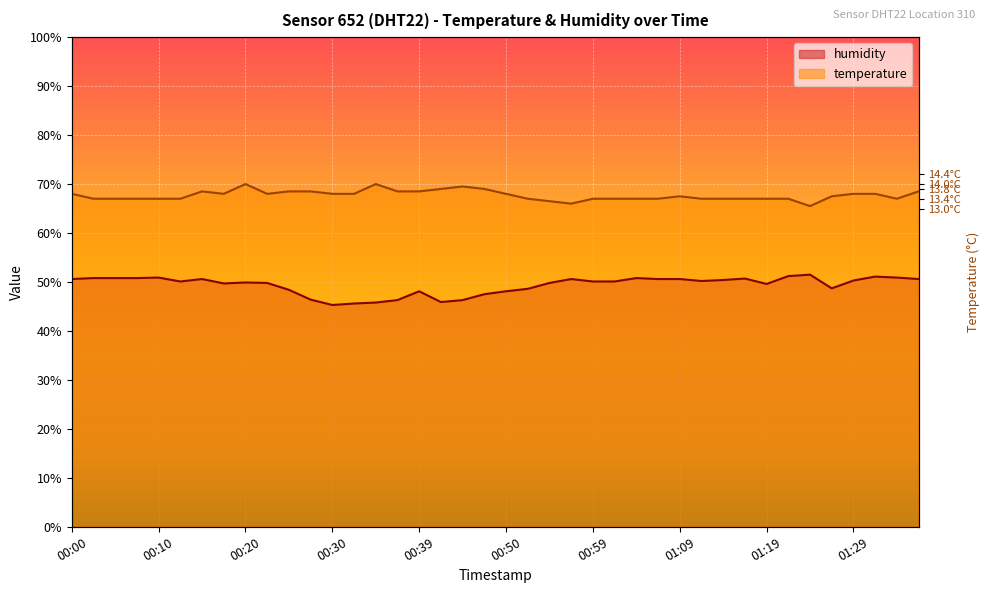

What is the lowest value of the humidity series?

45.3